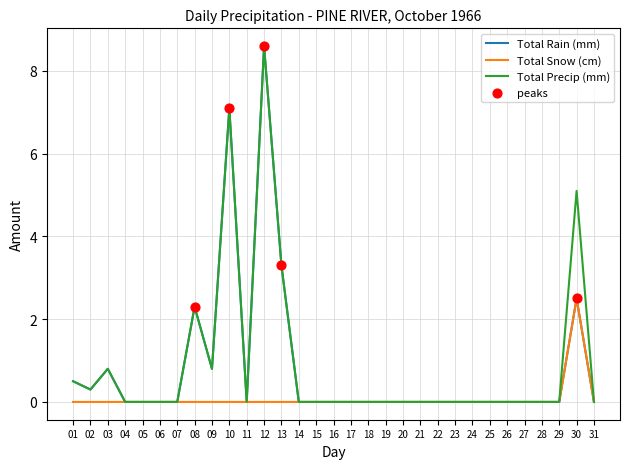

What is the greatest value displayed?

8.6